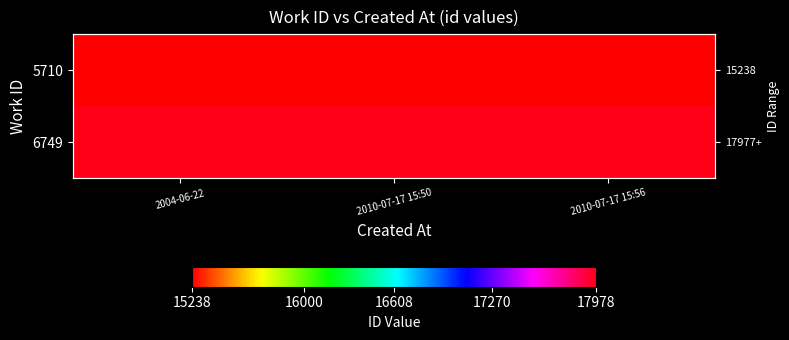

At how many categories does at least one series exceed 17186?

3